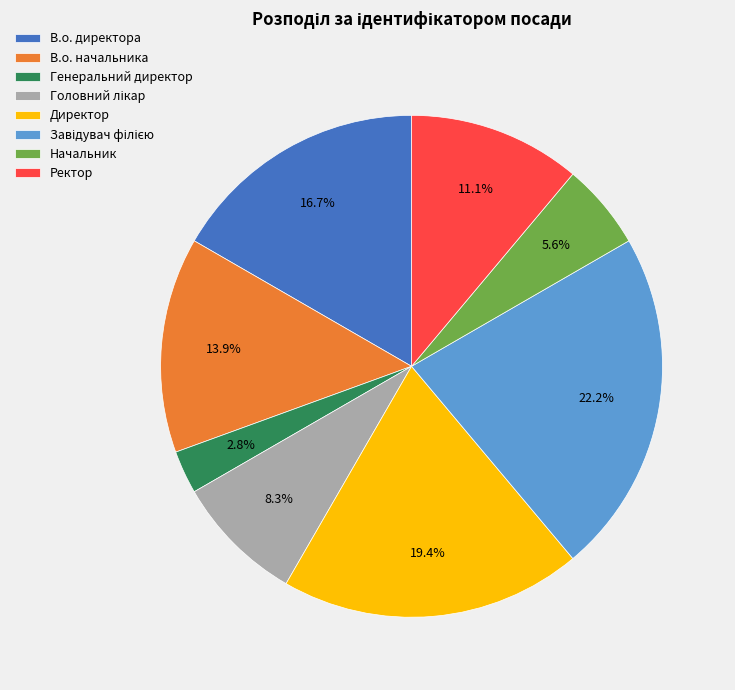

True or false: Директор accounts for 19% of the total.

True